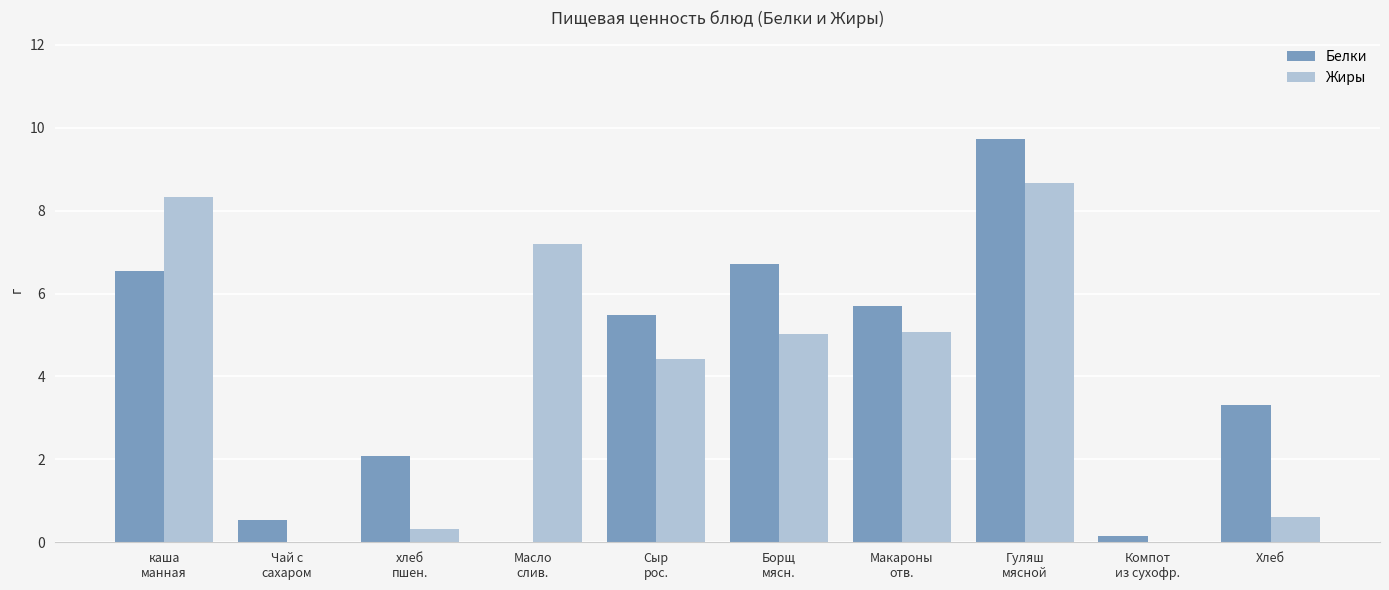

What is the greatest value displayed?

9.7